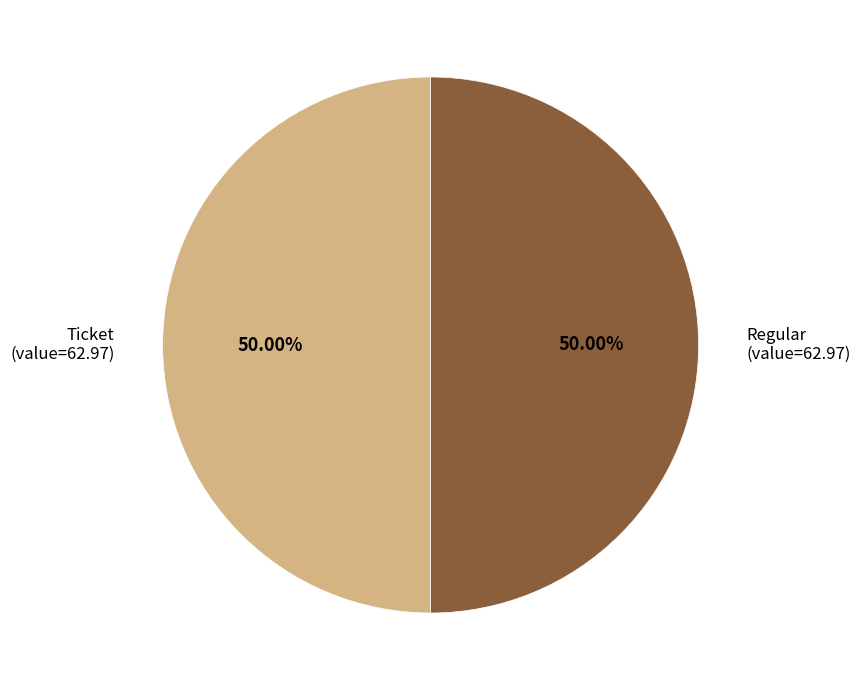

To the nearest percent, what is the average slice percentage?

50%